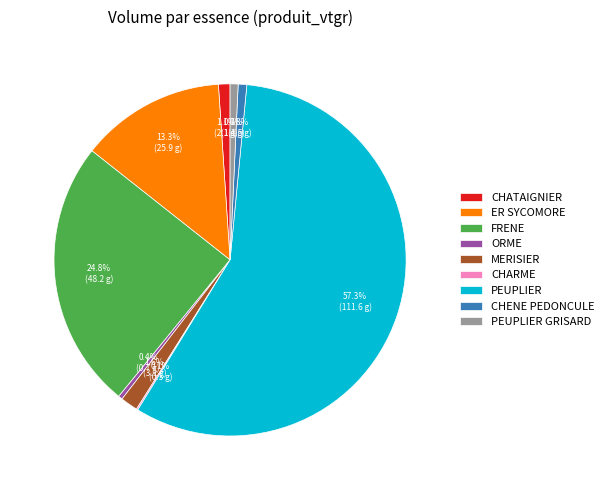

Which slice is the largest?

PEUPLIER